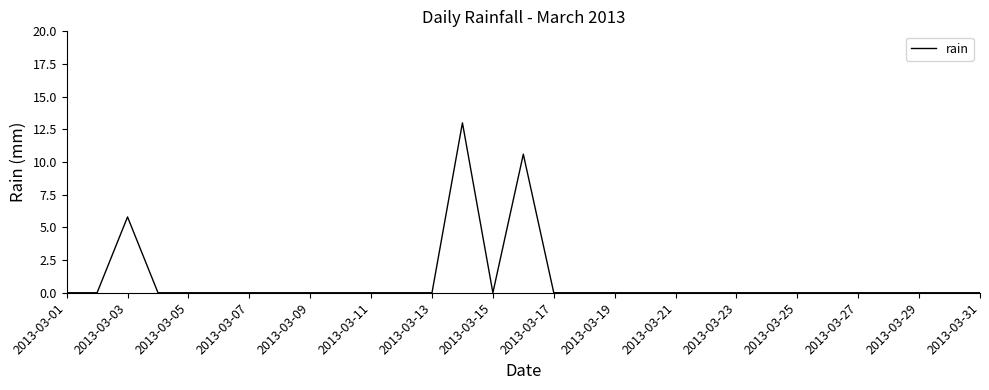

What is the greatest value displayed?

13.0